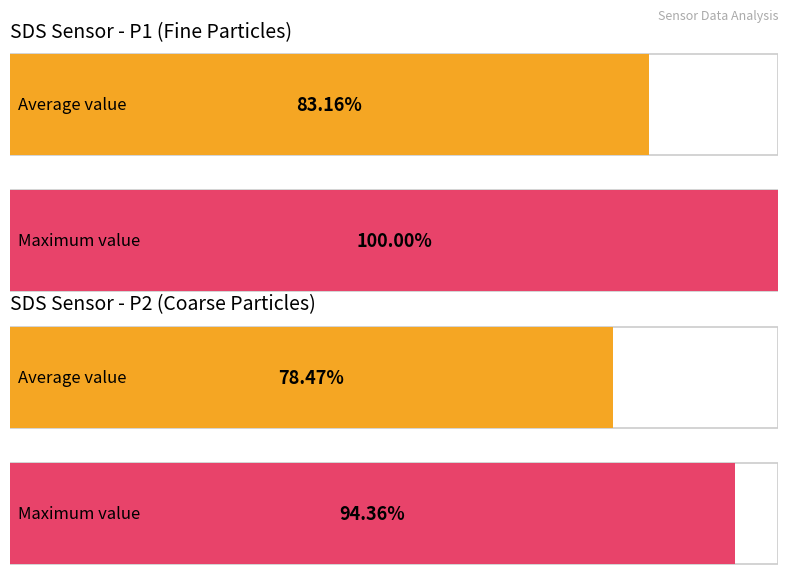

Count the number of data series in this chart.

2